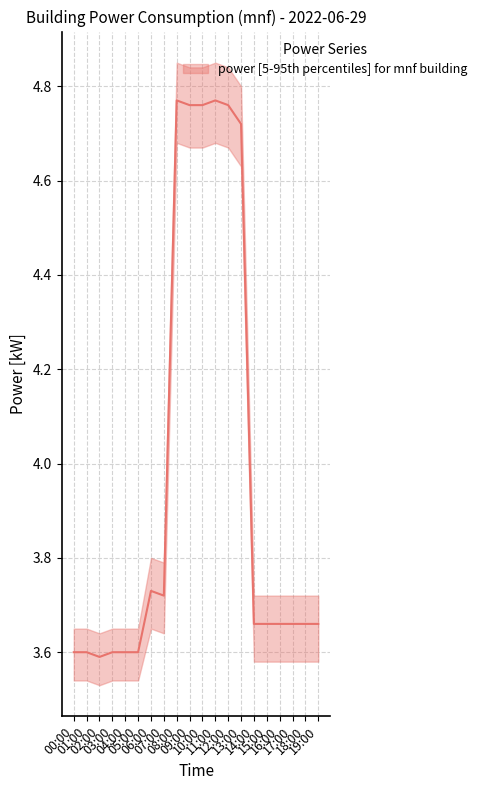

Reading right to left, list all the values displayed in this chart.

power_median: 19:00=3.7	18:00=3.7	17:00=3.7	16:00=3.7	15:00=3.7	14:00=3.7	13:00=4.7	12:00=4.8	11:00=4.8	10:00=4.8	09:00=4.8	08:00=4.8	07:00=3.7	06:00=3.7	05:00=3.6	04:00=3.6	03:00=3.6	02:00=3.6	01:00=3.6	00:00=3.6
power_upper: 19:00=3.7	18:00=3.7	17:00=3.7	16:00=3.7	15:00=3.7	14:00=3.7	13:00=4.8	12:00=4.8	11:00=4.8	10:00=4.8	09:00=4.8	08:00=4.8	07:00=3.8	06:00=3.8	05:00=3.6	04:00=3.6	03:00=3.6	02:00=3.6	01:00=3.6	00:00=3.6
power_lower: 19:00=3.6	18:00=3.6	17:00=3.6	16:00=3.6	15:00=3.6	14:00=3.6	13:00=4.6	12:00=4.7	11:00=4.7	10:00=4.7	09:00=4.7	08:00=4.7	07:00=3.6	06:00=3.6	05:00=3.5	04:00=3.5	03:00=3.5	02:00=3.5	01:00=3.5	00:00=3.5